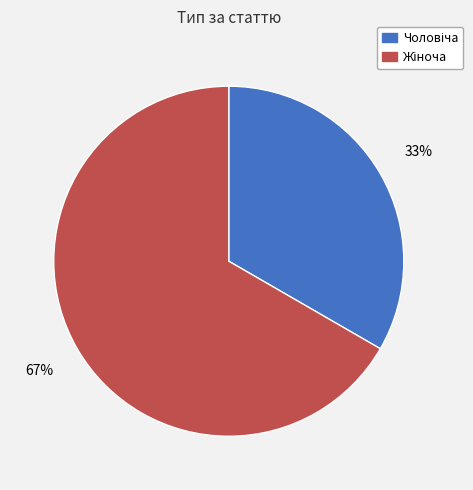

Does any single category account for the majority?

Yes